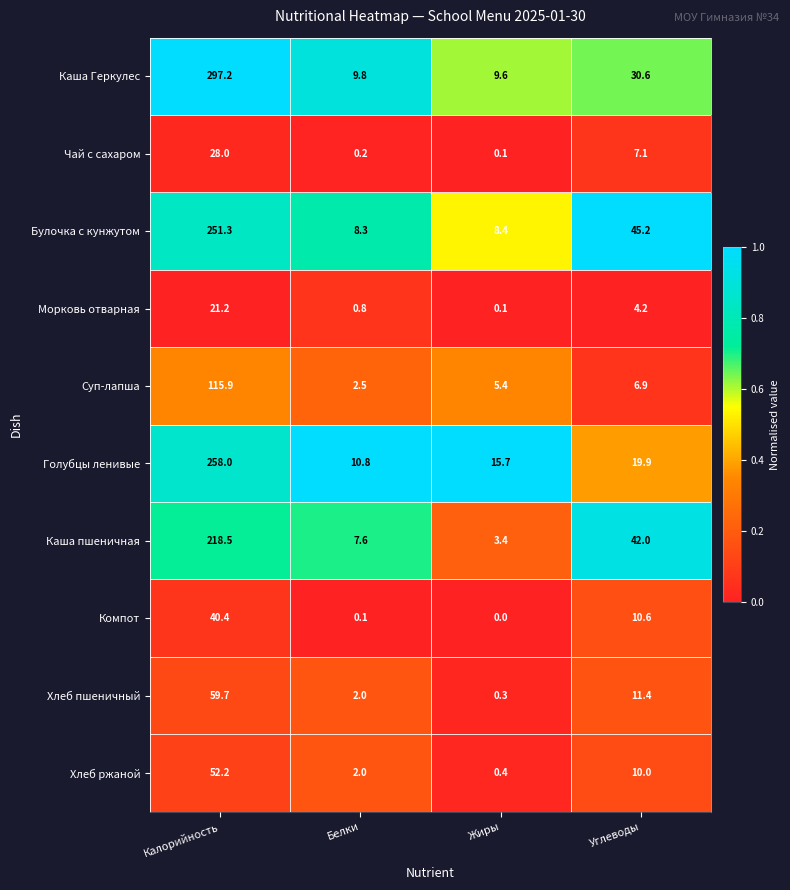

At which category is the sum across all series the highest?

Калорийность